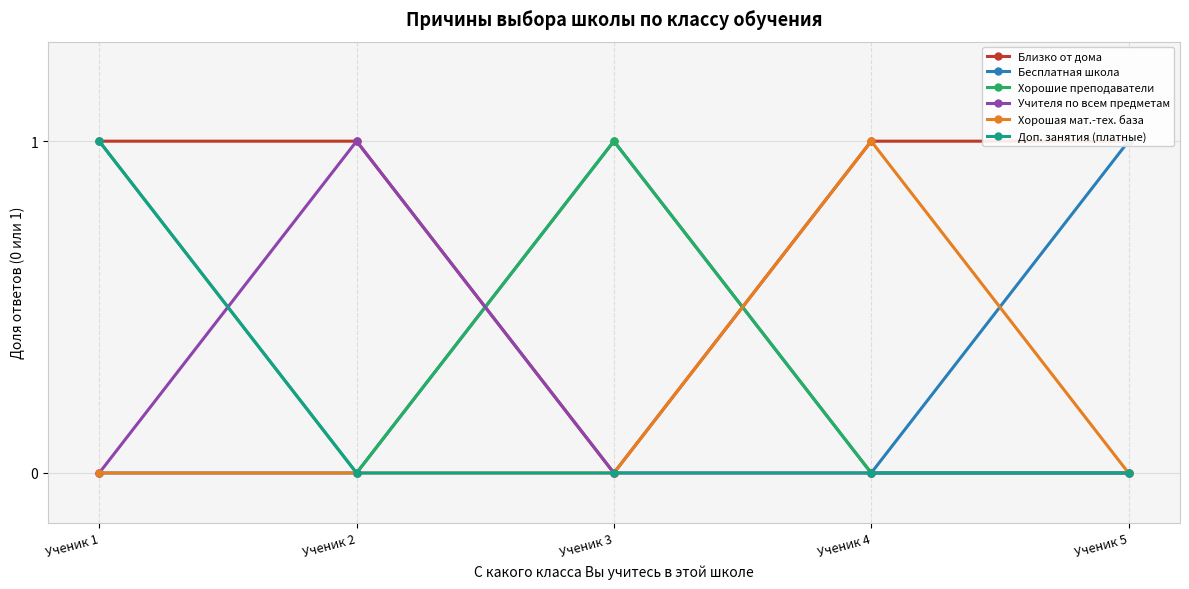

True or false: Дополнительные занятия для улучшения успеваемости по отдельным дисциплинам_Платные and Это бесплатная школа intersect in this chart.

False